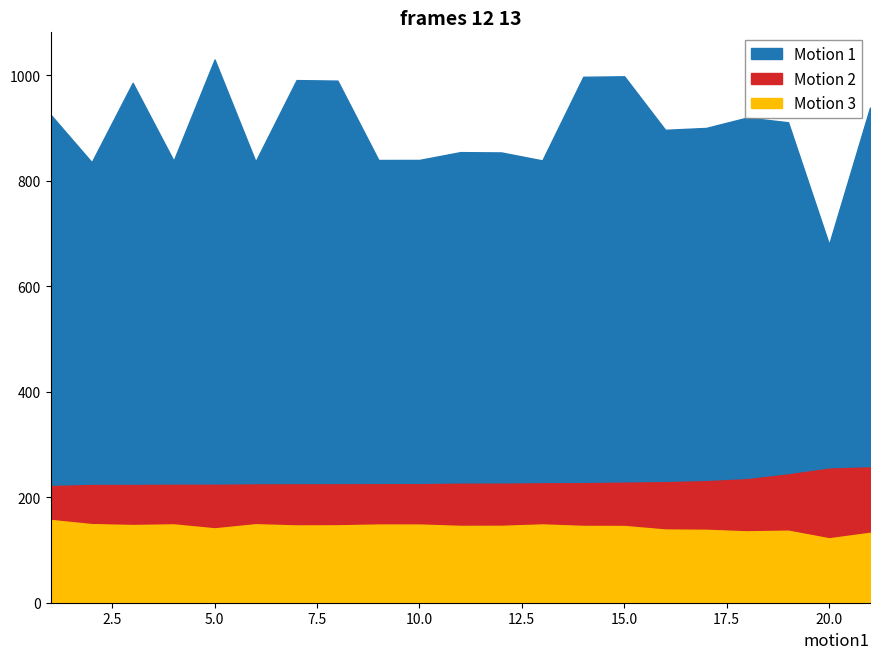

Does the chart have visible grid lines?

No